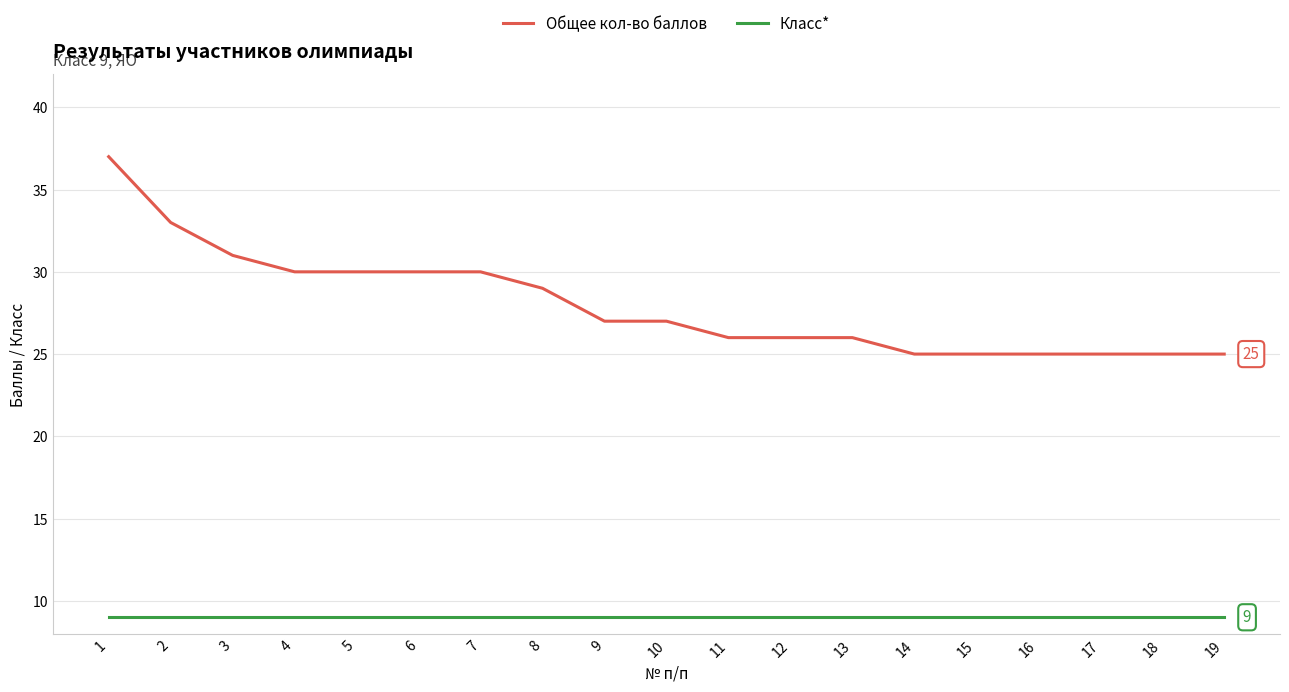

At which category is the sum across all series the highest?

1